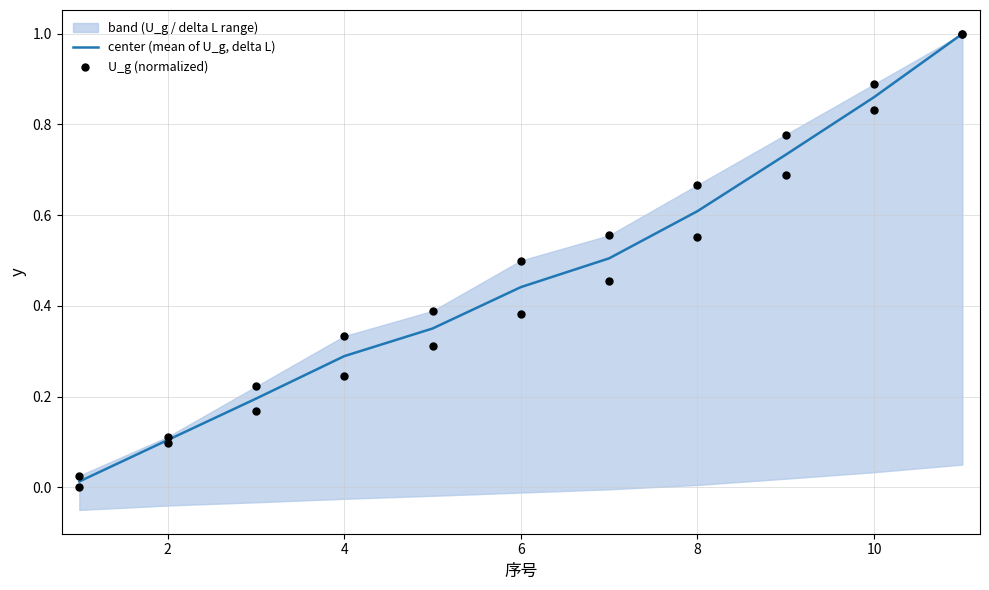

At how many categories does at least one series exceed 0?

11